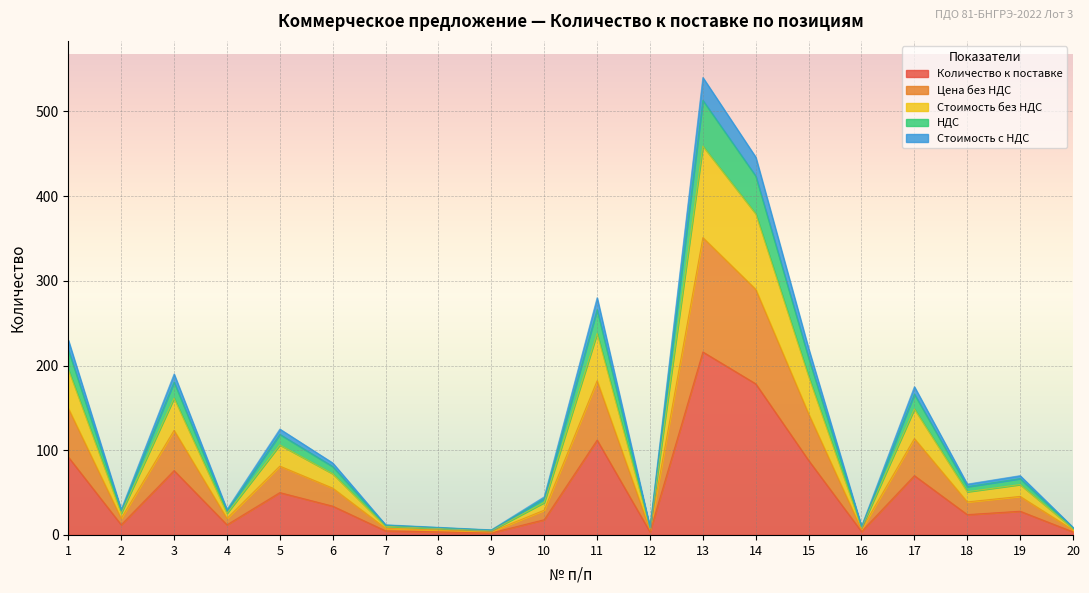

Which series has the widest spread of values?

Количество к поставке